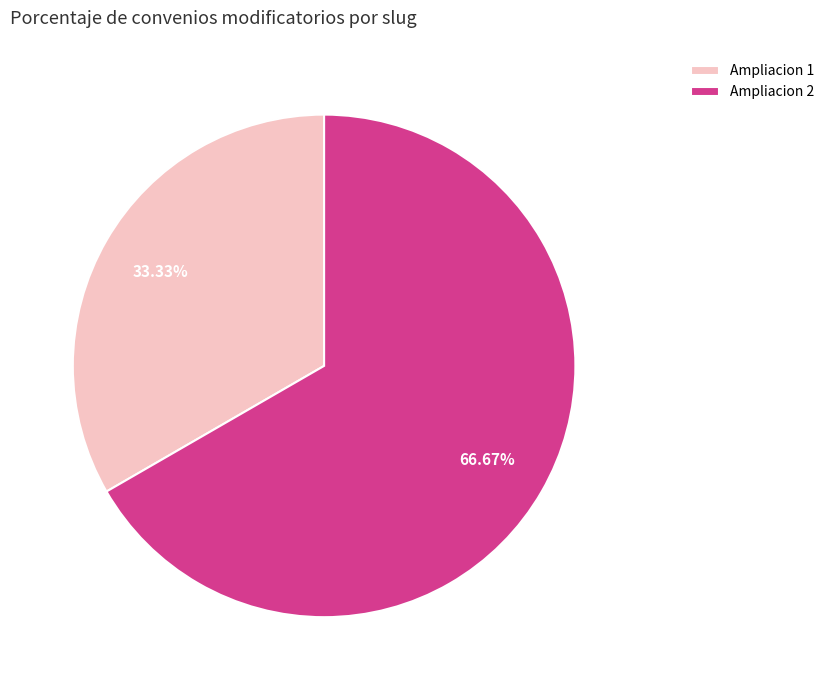

Is the sum of Ampliacion 1 and Ampliacion 2 greater than half?

Yes